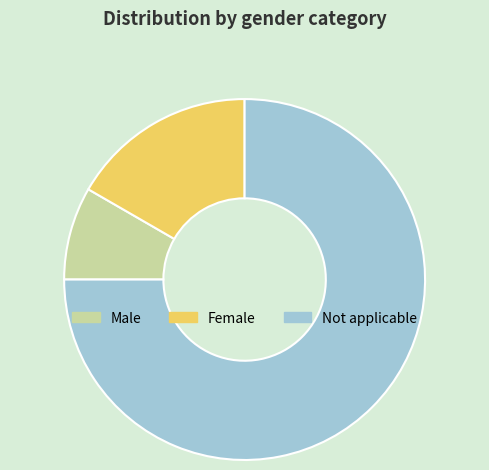

What is the smallest slice in the pie chart?

Male